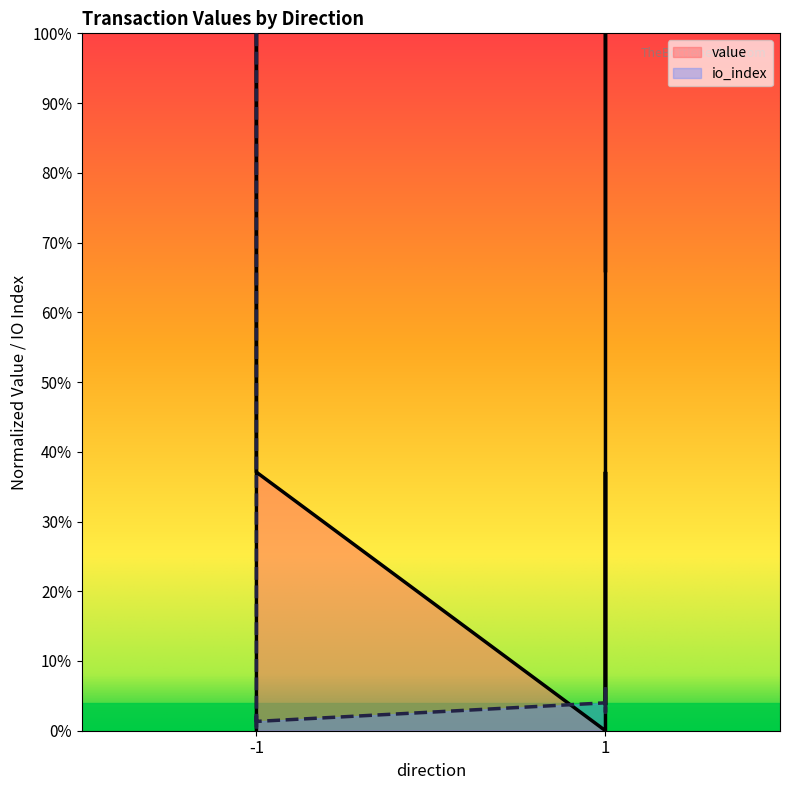

What is the sum of the io_index values at 1 and 1?

0.1